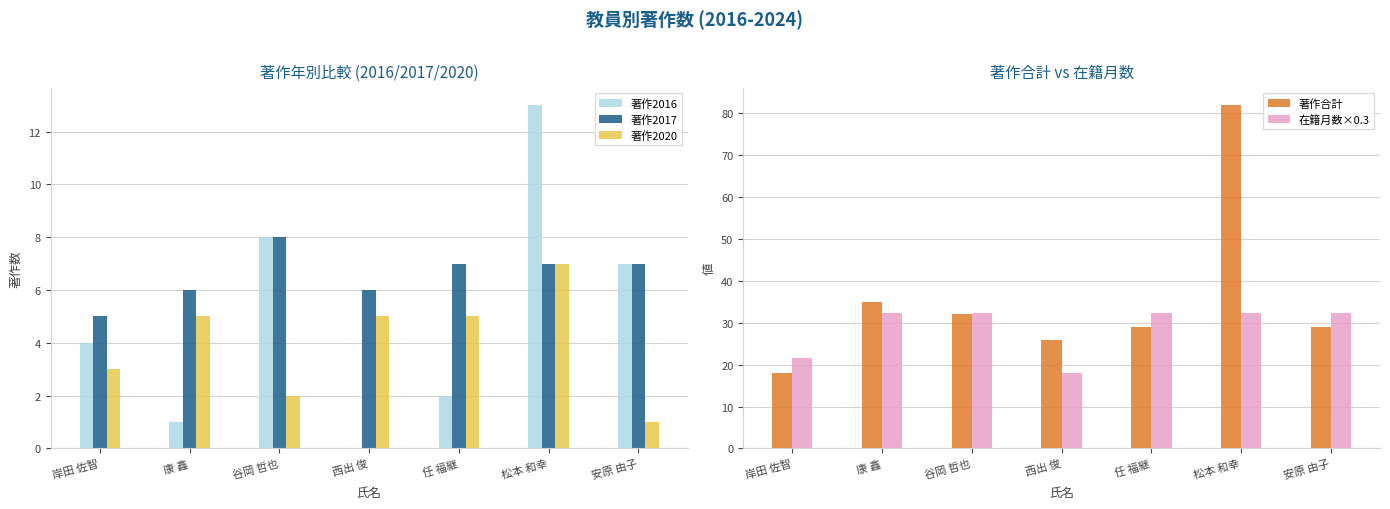

Which series changed the most between 岸田 佐智 and 谷岡 哲也?

著作合計